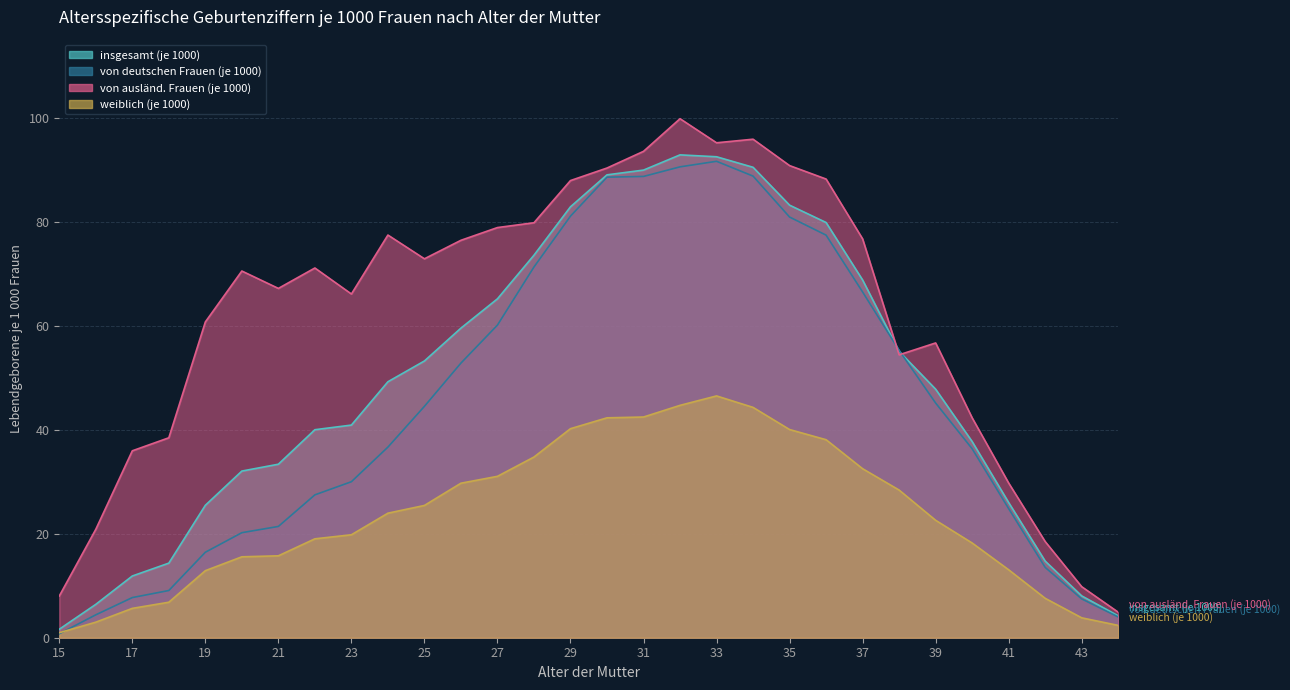

Which category has the lowest value in the weiblich (je 1000) series?

15